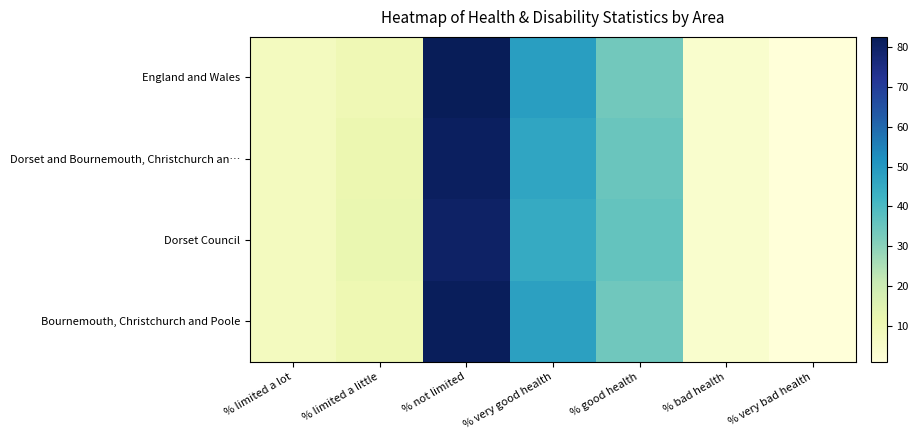

Reading right to left, what are all the values shown in this chart?

England and Wales: % very bad health=1.2	% bad health=4.0	% good health=33.6	% very good health=48.4	% not limited=82.5	% limited a little=10.0	% limited a lot=7.5
Dorset and Bournemouth, Christchurch an…: % very bad health=1.1	% bad health=4.0	% good health=34.9	% very good health=46.2	% not limited=80.9	% limited a little=11.4	% limited a lot=7.7
Dorset Council: % very bad health=1.1	% bad health=4.0	% good health=35.8	% very good health=44.9	% not limited=80.2	% limited a little=12.1	% limited a lot=7.7
Bournemouth, Christchurch and Poole: % very bad health=1.2	% bad health=4.1	% good health=34.1	% very good health=47.5	% not limited=81.5	% limited a little=10.8	% limited a lot=7.7